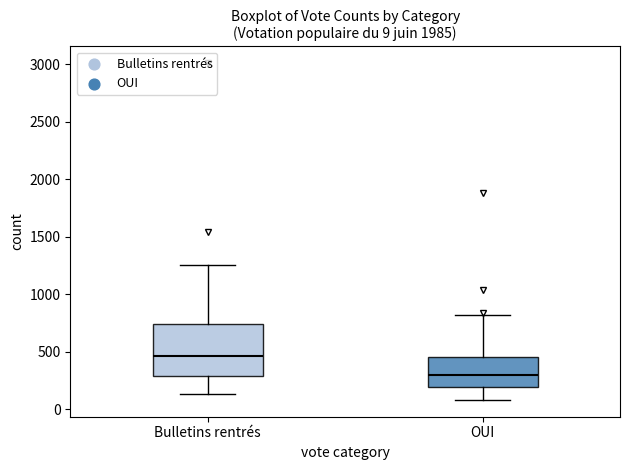

Comparing the boxes themselves (not the whiskers), which one is the tallest?

Bulletins rentrés